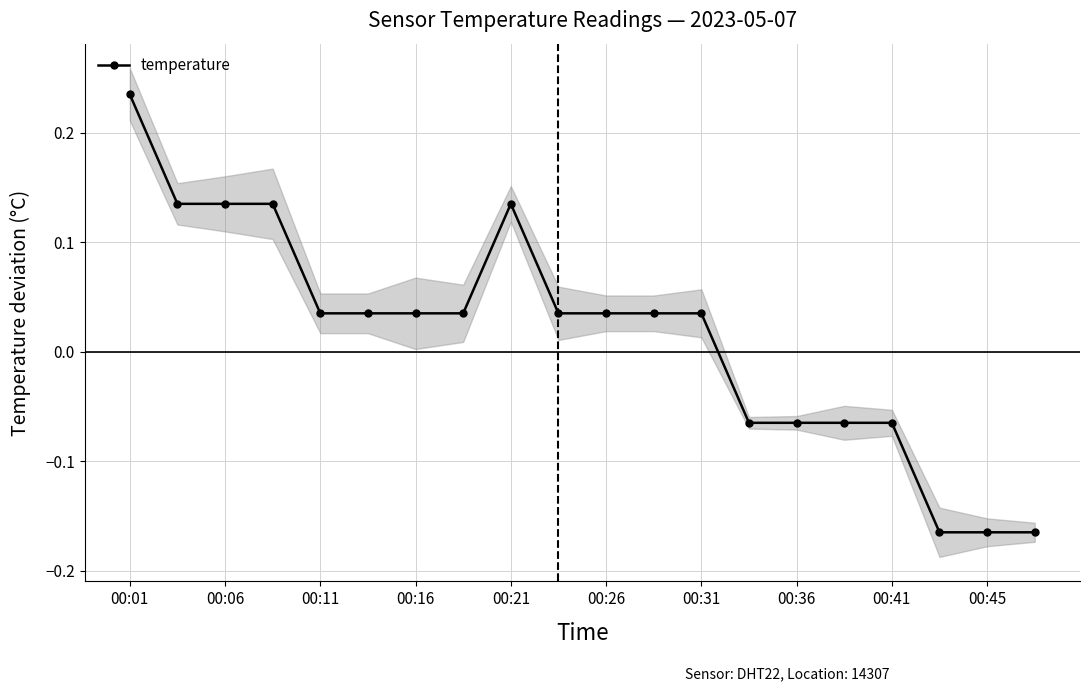

Where does the temperature series first go above 0?

00:01